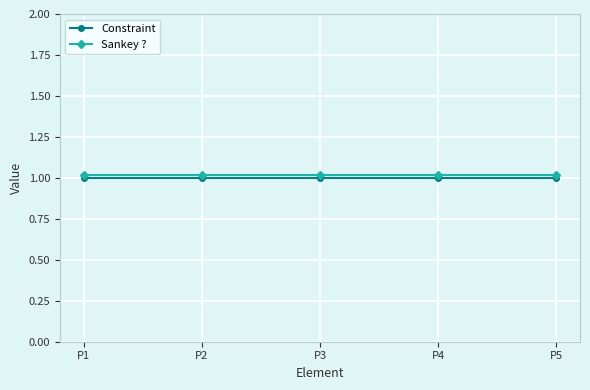

True or false: Sankey ? and Constraint cross at least once.

False